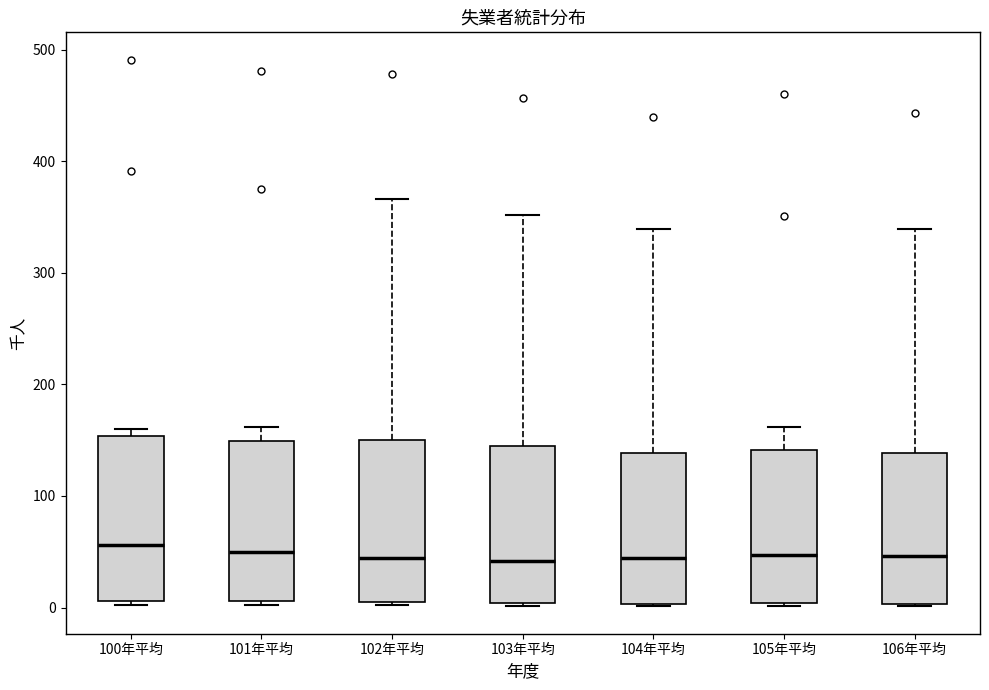

Reading left to right, transcribe this box plot: for each box, give where its median line is, the range the box spans, and where its two whiskers end, as read against the y-axis. The values are not printed on the chart, so give them approximately, as read against the axis.

100年平均: median 60, box 10 to 150, whiskers 0 to 160
101年平均: median 50, box 10 to 150, whiskers 0 to 160
102年平均: median 40, box 0 to 150, whiskers 0 to 370
103年平均: median 40, box 0 to 140, whiskers 0 to 350
104年平均: median 40, box 0 to 140, whiskers 0 to 340
105年平均: median 50, box 0 to 140, whiskers 0 to 160
106年平均: median 50, box 0 to 140, whiskers 0 to 340